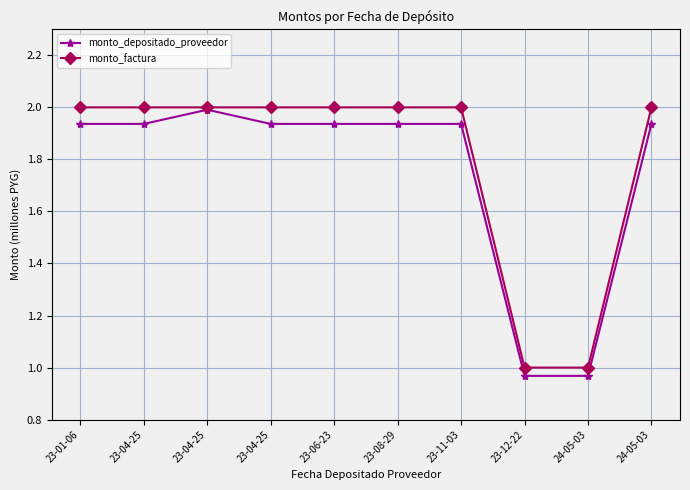

True or false: monto_factura and monto_depositado_proveedor intersect in this chart.

False